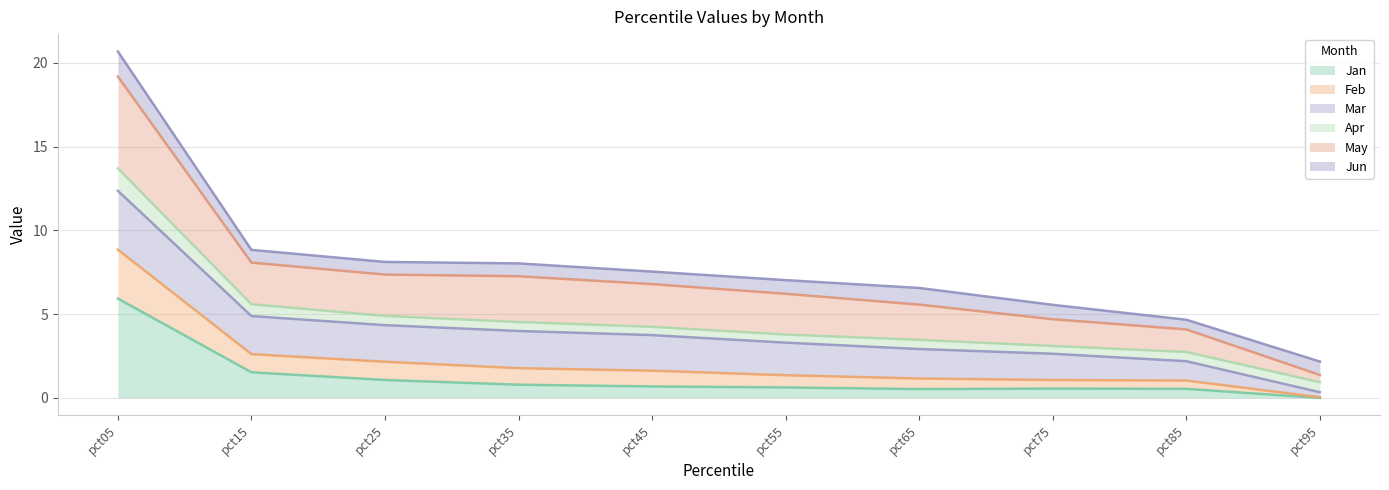

At which category is the sum across all series the highest?

pct05